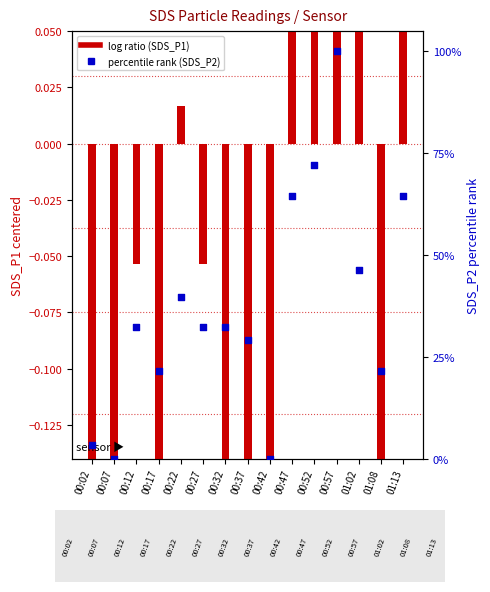

At how many categories does at least one series exceed 86?

1